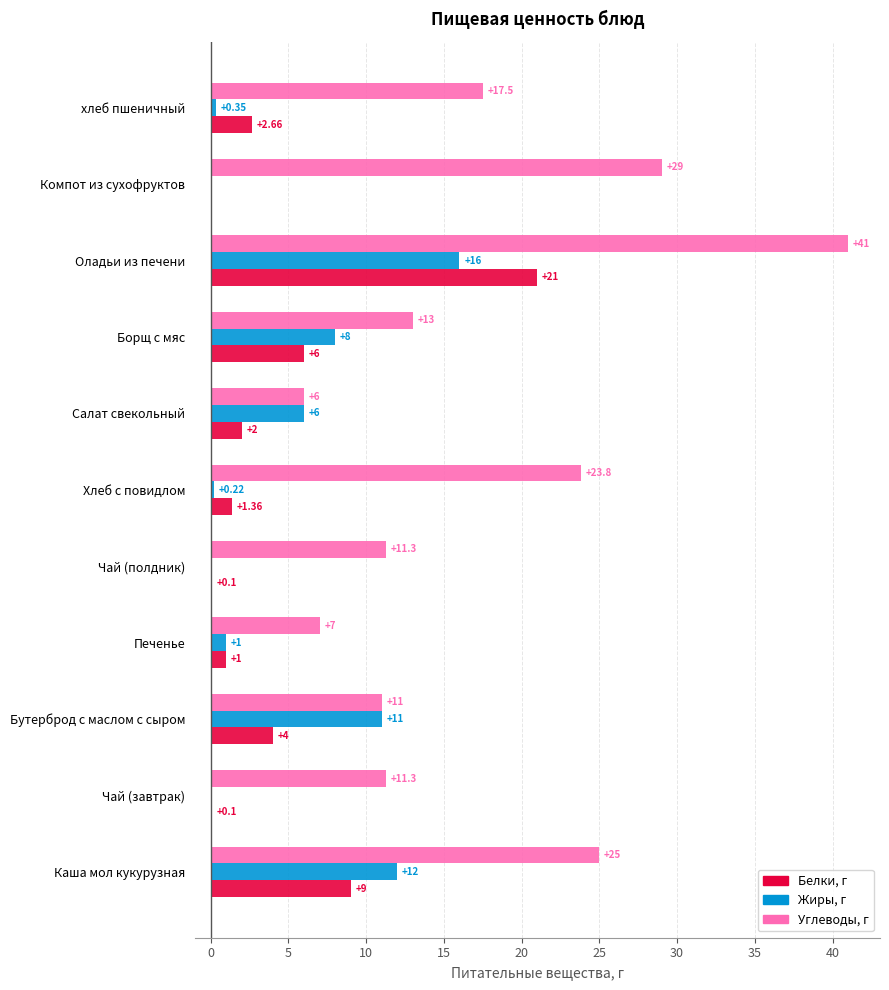

At which category is the sum across all series the highest?

Оладьи из печени